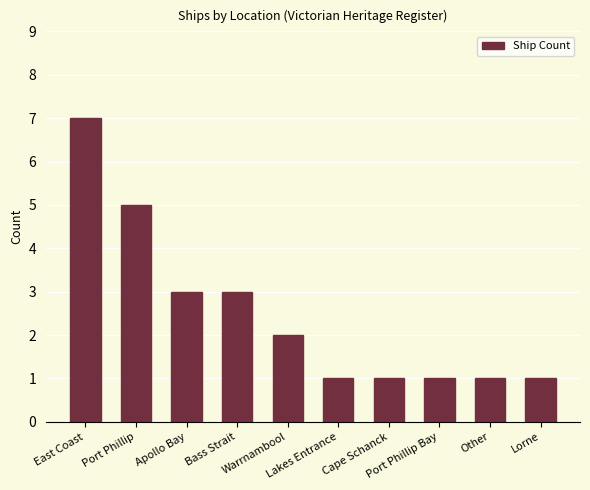

What is the value of the 6th bar from the left?

1